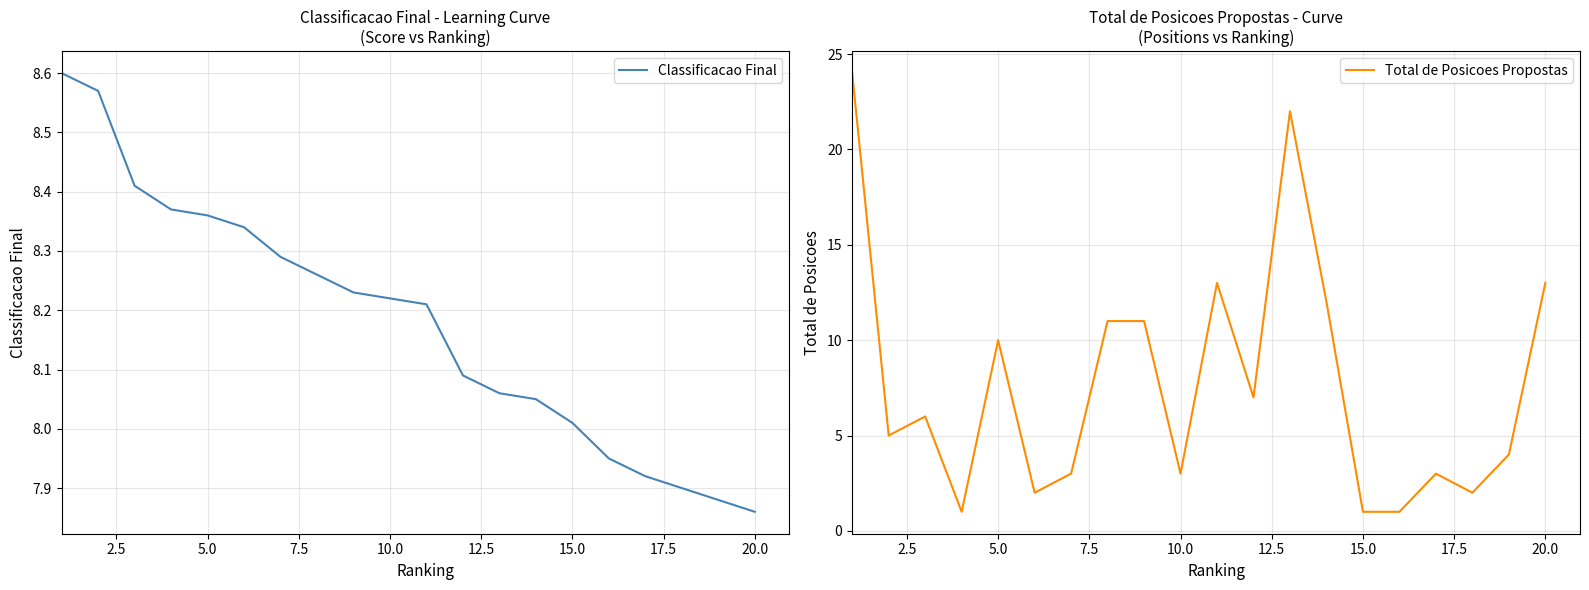

After their last crossing, which series has the higher values: Classificacao Final or Total de Posicoes Propostas?

Total de Posicoes Propostas